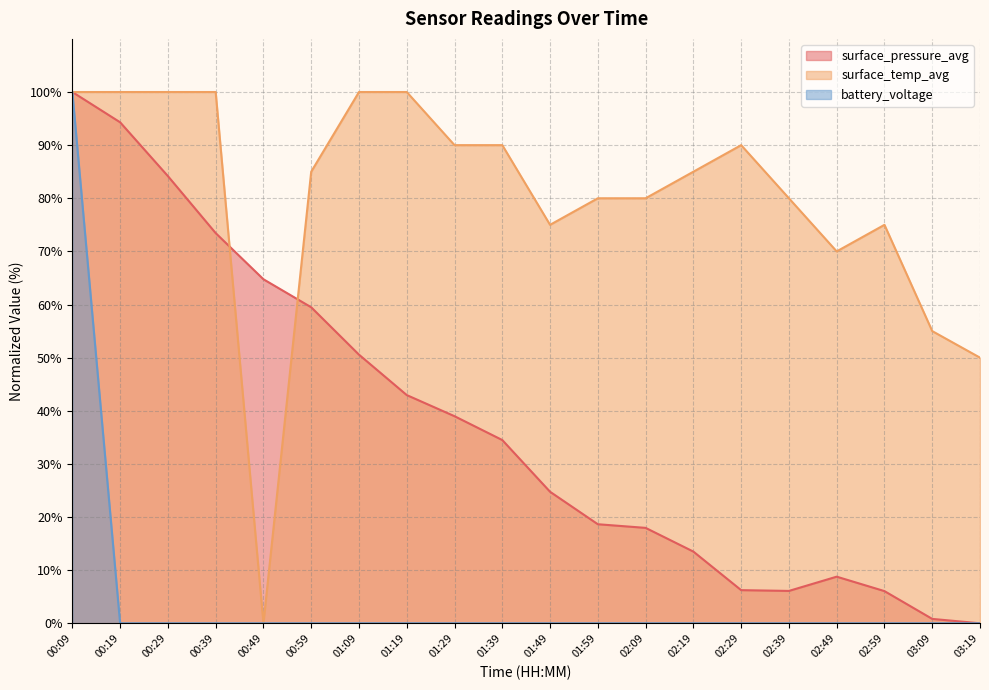

True or false: surface_pressure_avg and battery_voltage intersect in this chart.

False